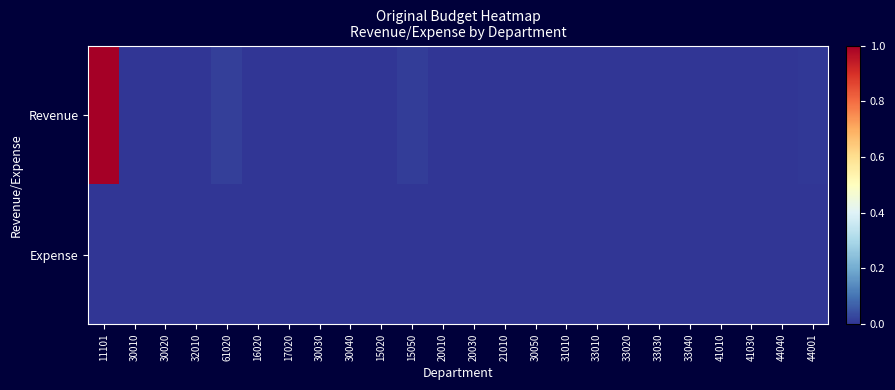

Which label corresponds to the smallest value in the chart?

11101